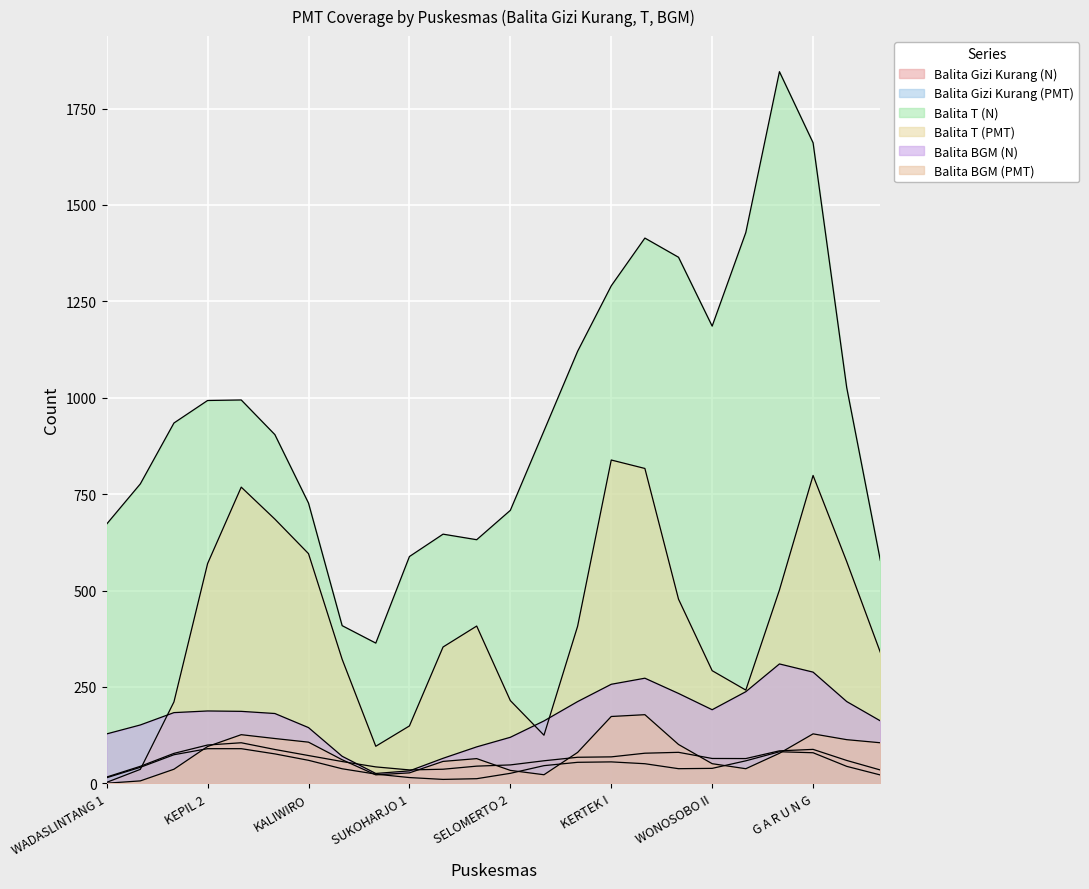

What is the difference between the second highest and second lowest values in the Balita Gizi Kurang (N) series?

121